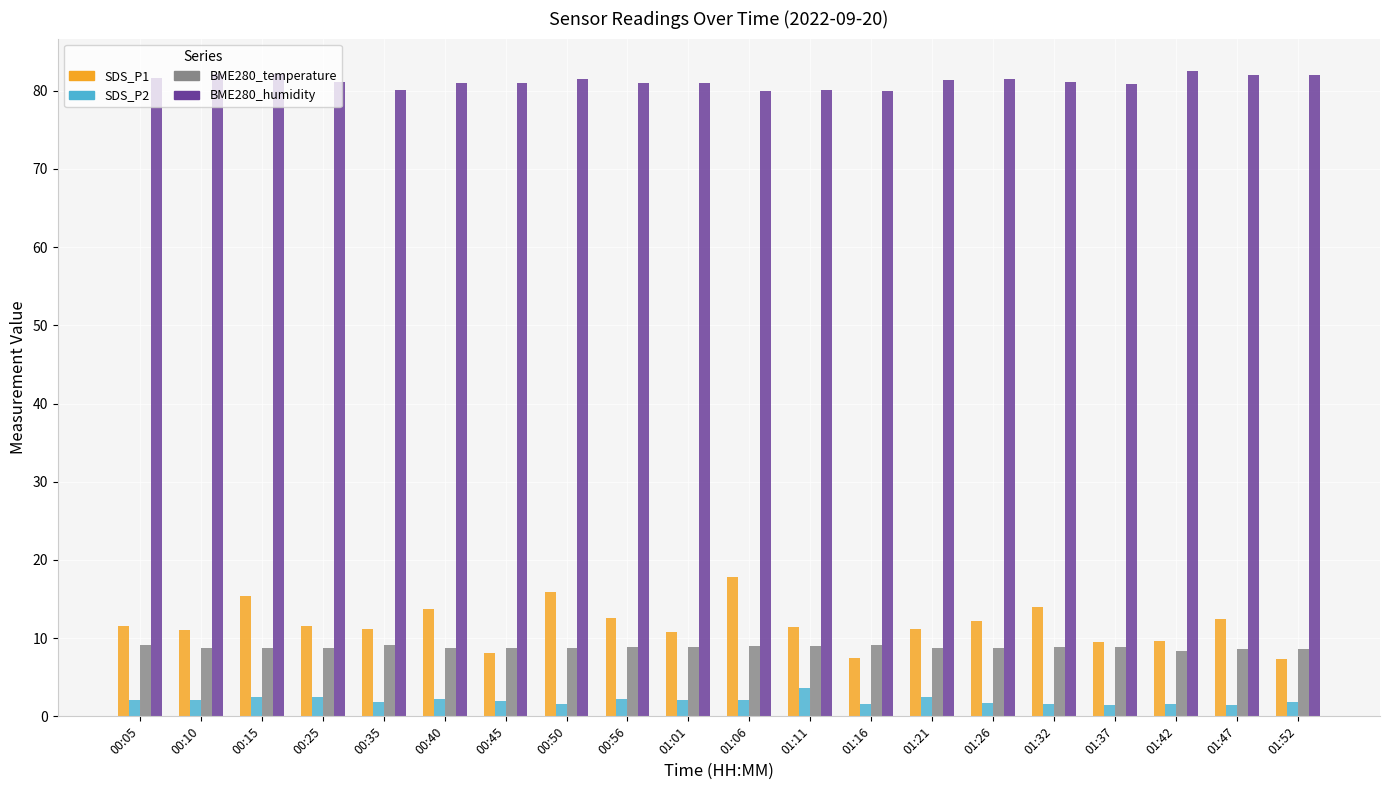

What is the difference between the maximum and minimum values in the BME280_humidity series?

2.6